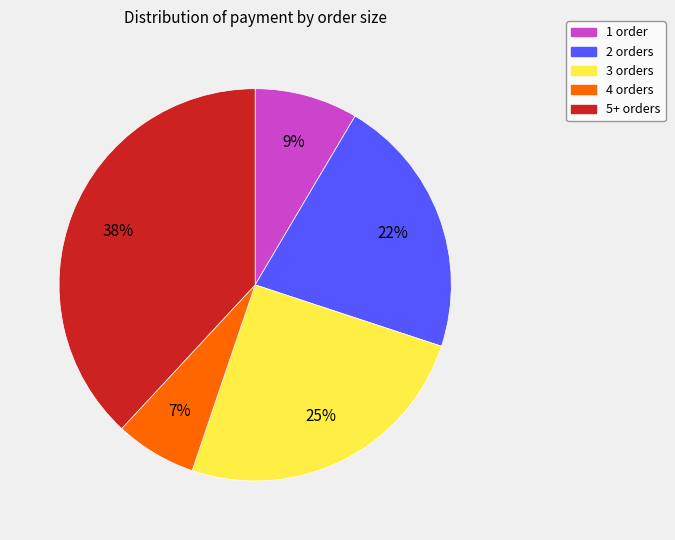

To the nearest percent, what is the average slice percentage?

20%